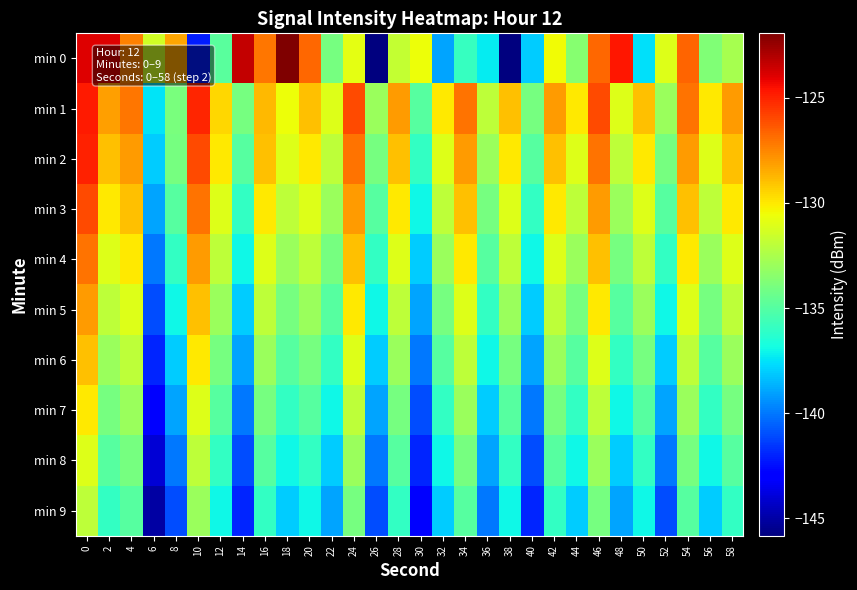

At how many categories does at least one series exceed -135?

30